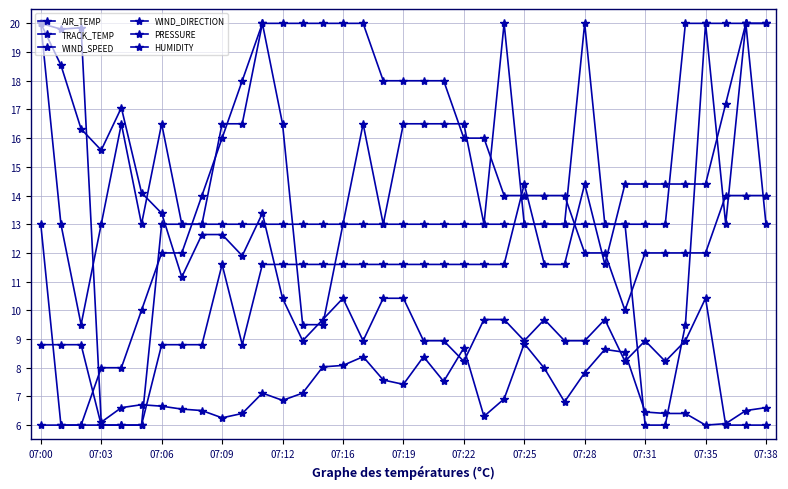

At which label does PRESSURE reach its peak?

07:00